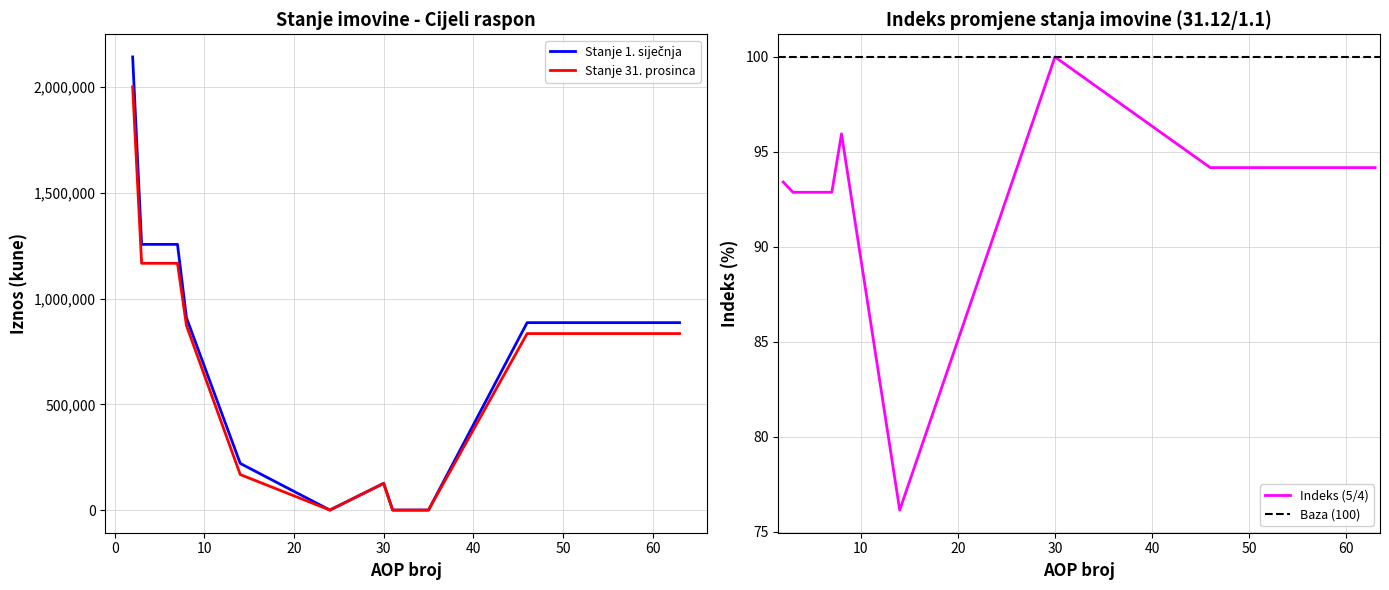

At which category is the sum across all series the highest?

2